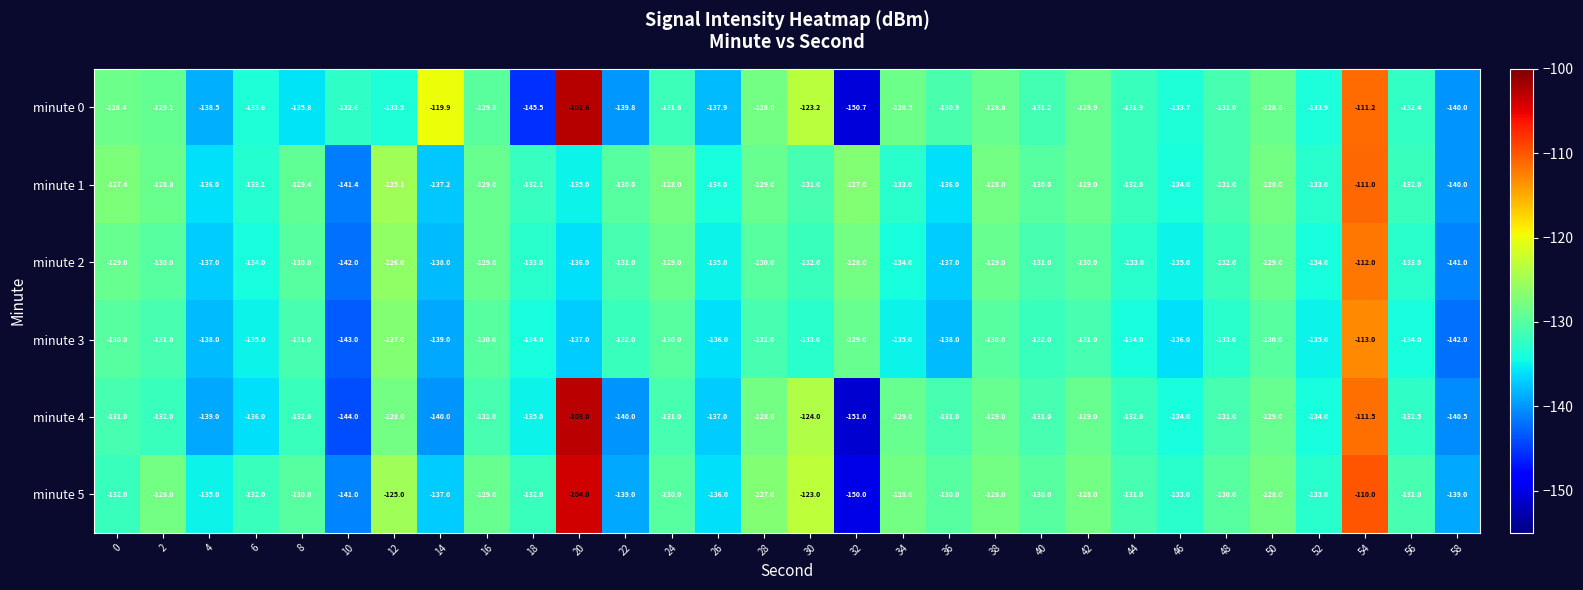

How many distinct data groups are displayed?

6